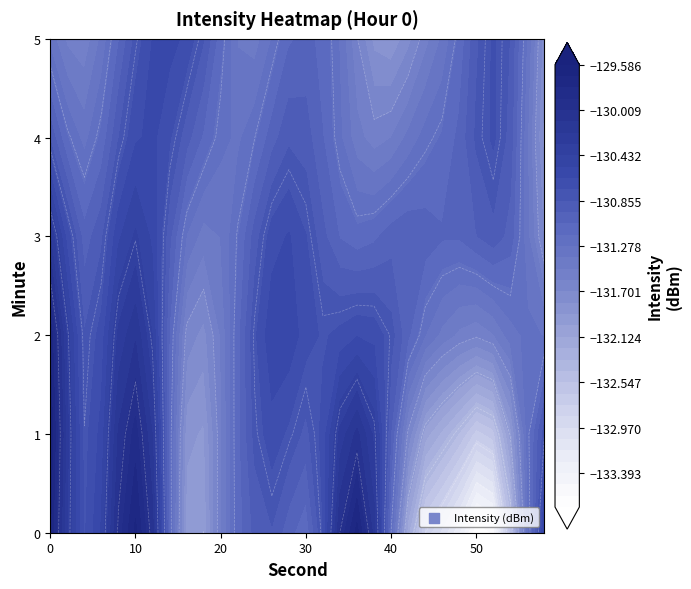

How many data points in 5 are less than -131?

16